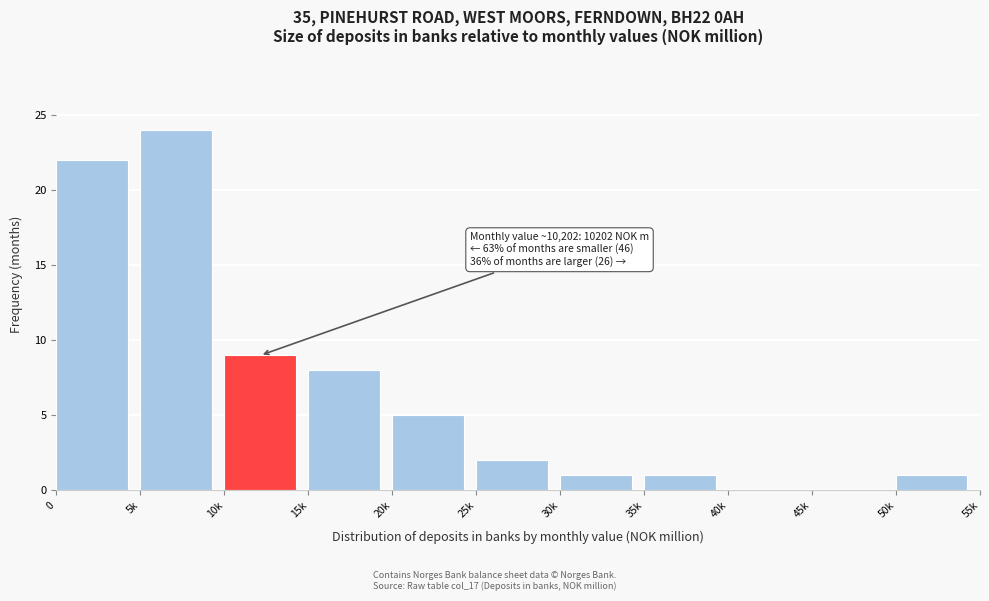

Reading left to right, what are all the values shown in this chart?

0=22	5k=24	10k=9	15k=8	20k=5	25k=2	30k=1	35k=1	40k=0	45k=0	50k=1